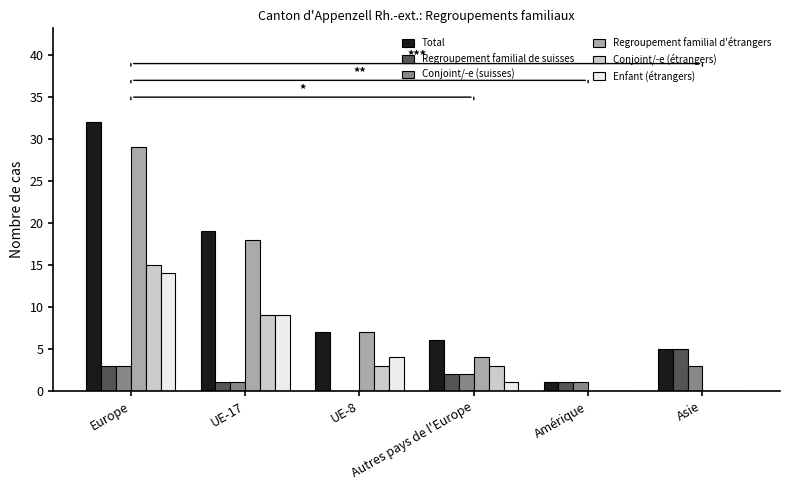

What is the sum of all Total values?

70